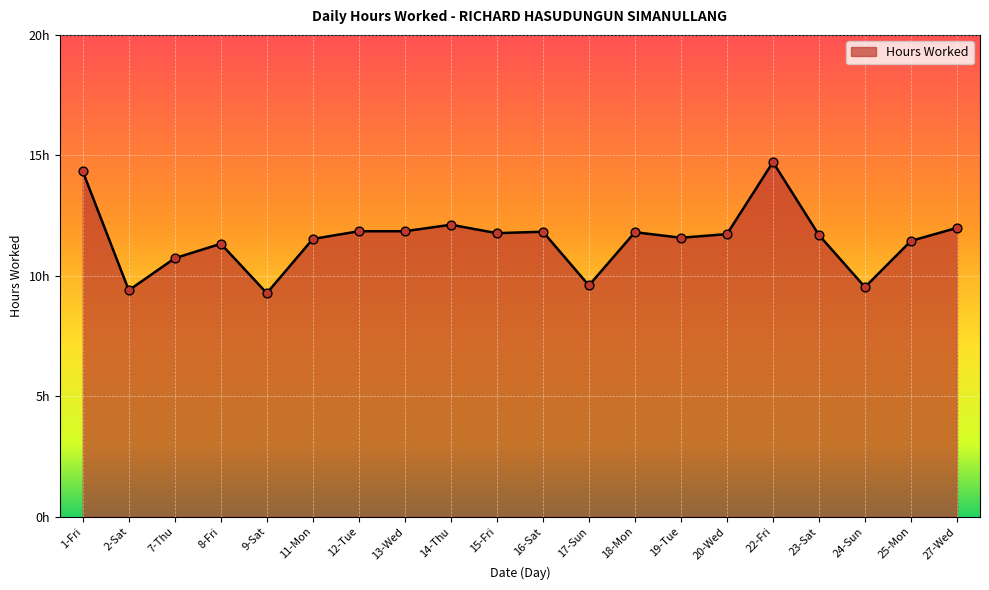

Between 18-Mon and 8-Fri, which is larger?

18-Mon